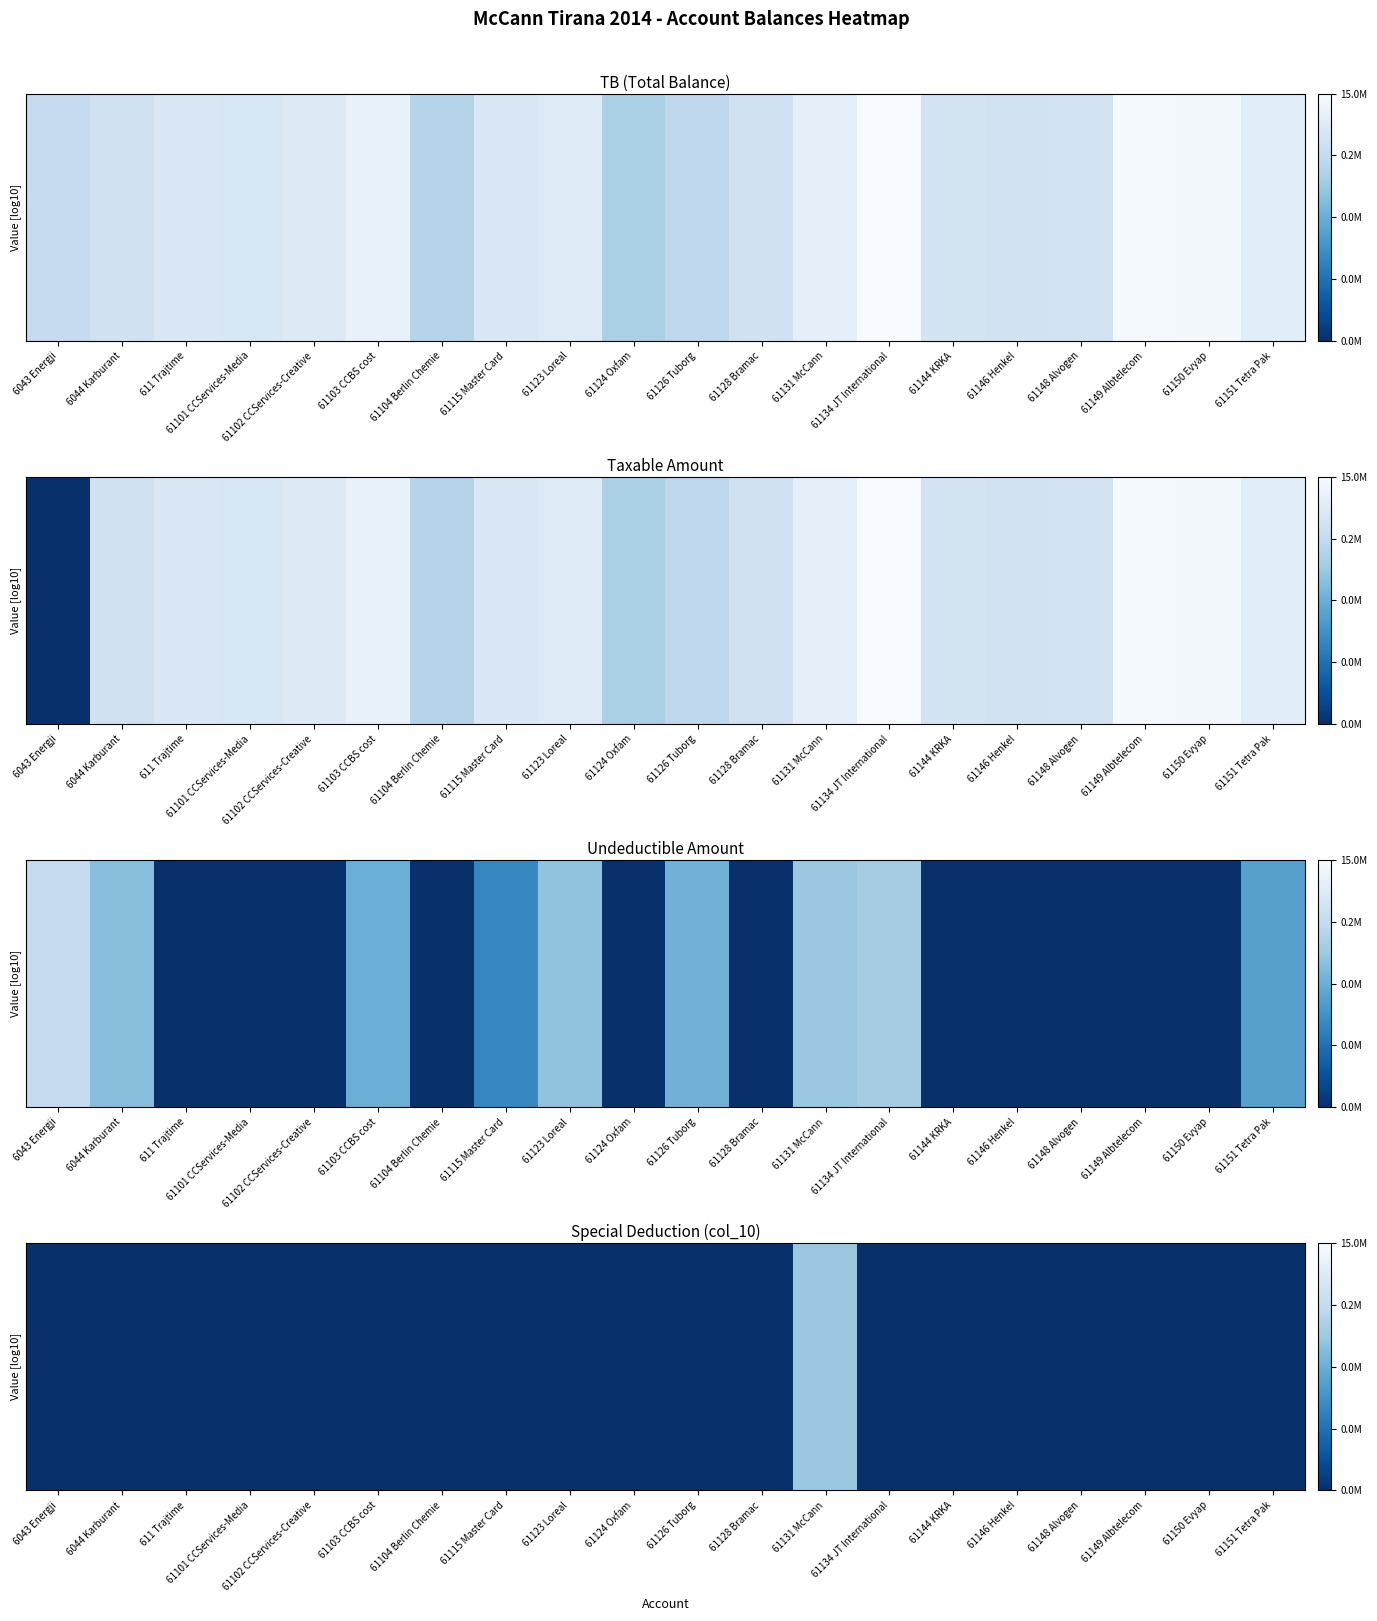

The chart shows a value of 0.0 at 61123 Loreal. True or false?

True